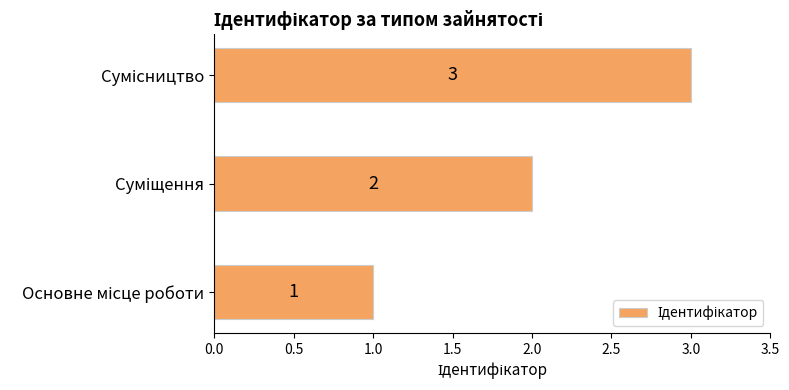

What is the greatest value displayed?

3